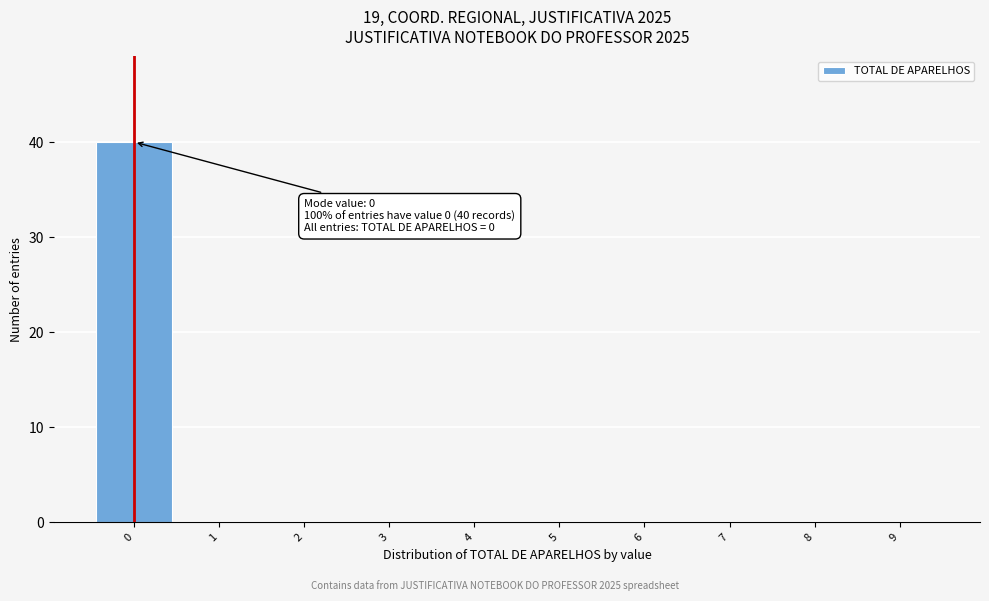

Which range on the x-axis has the tallest bar?

-0.5 to 0.5